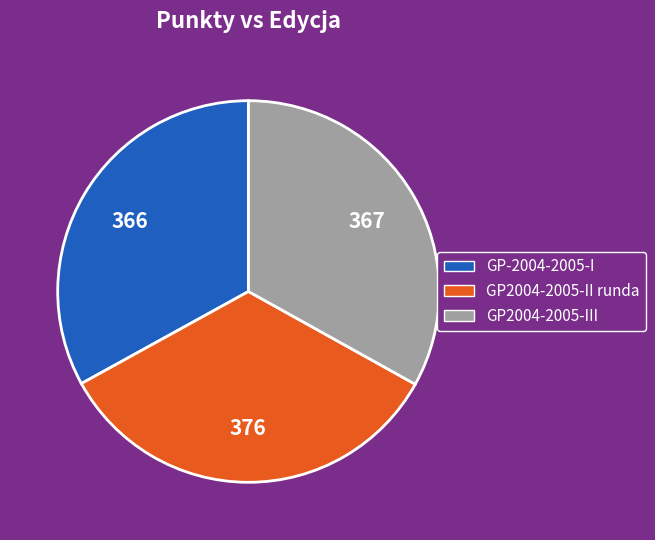

Count the number of slices in the pie.

3